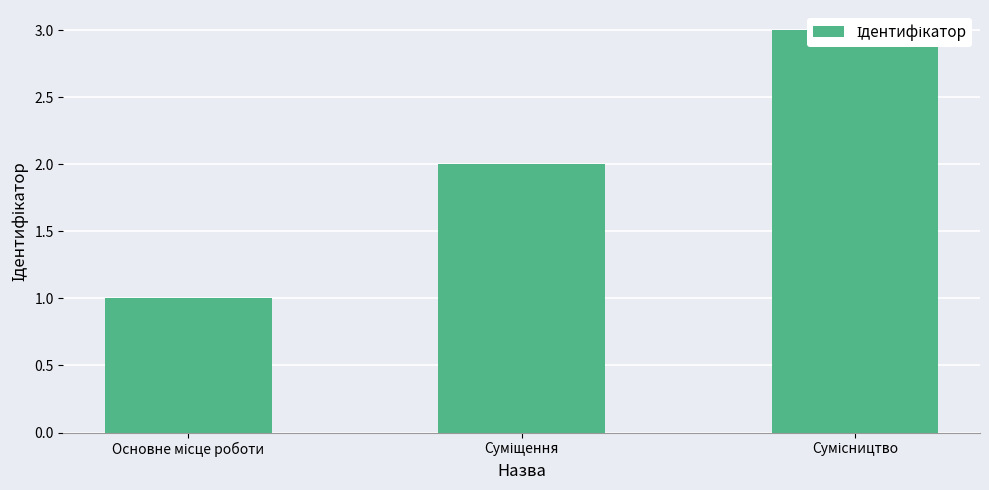

What is the greatest value displayed?

3